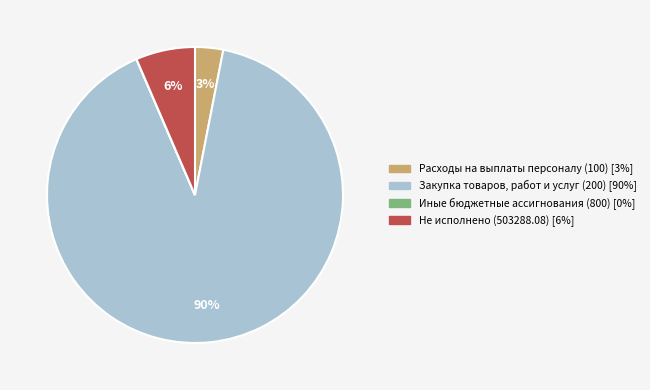

The Расходы на выплаты персоналу (100) slice represents 3% of the pie. True or false?

True